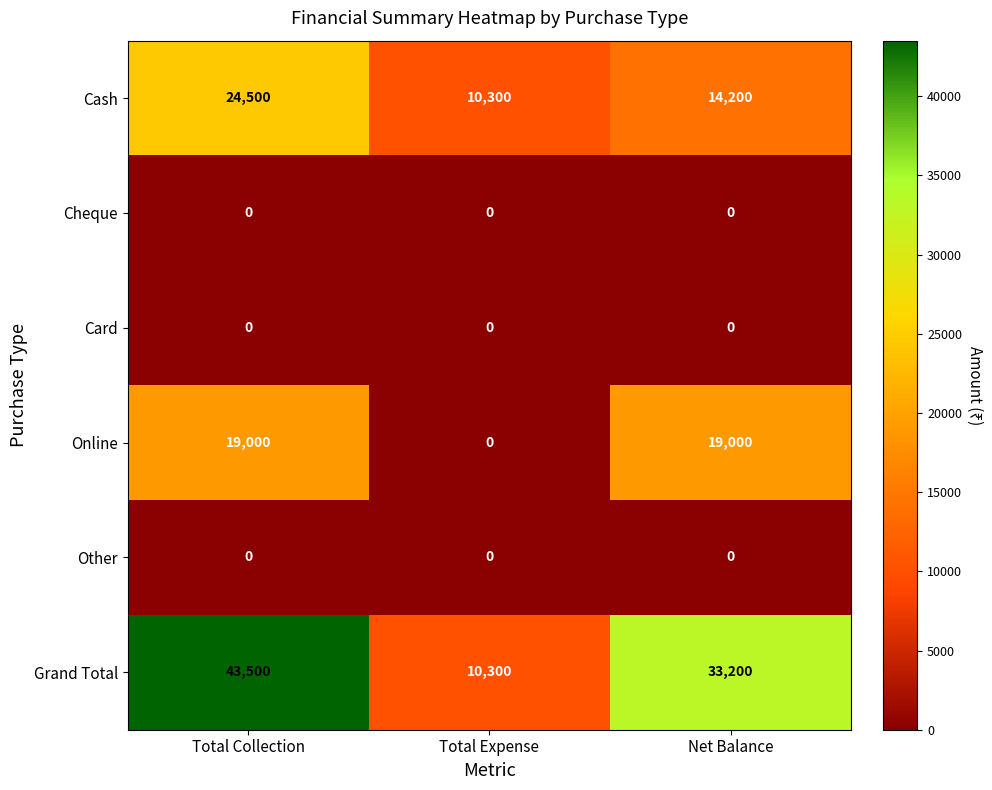

Count the number of categories in the chart.

3